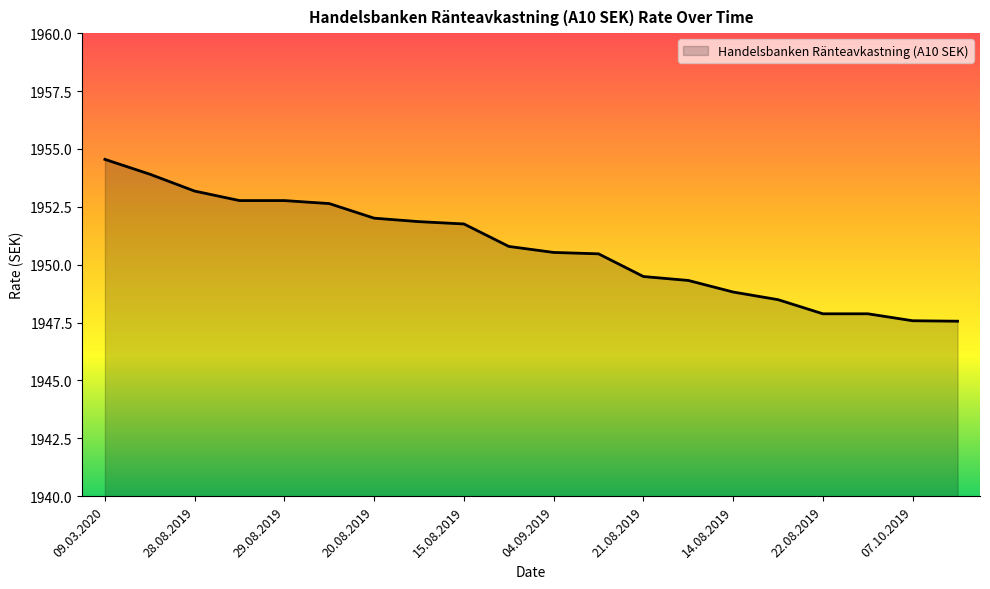

What is the minimum value shown in the chart?

1947.6